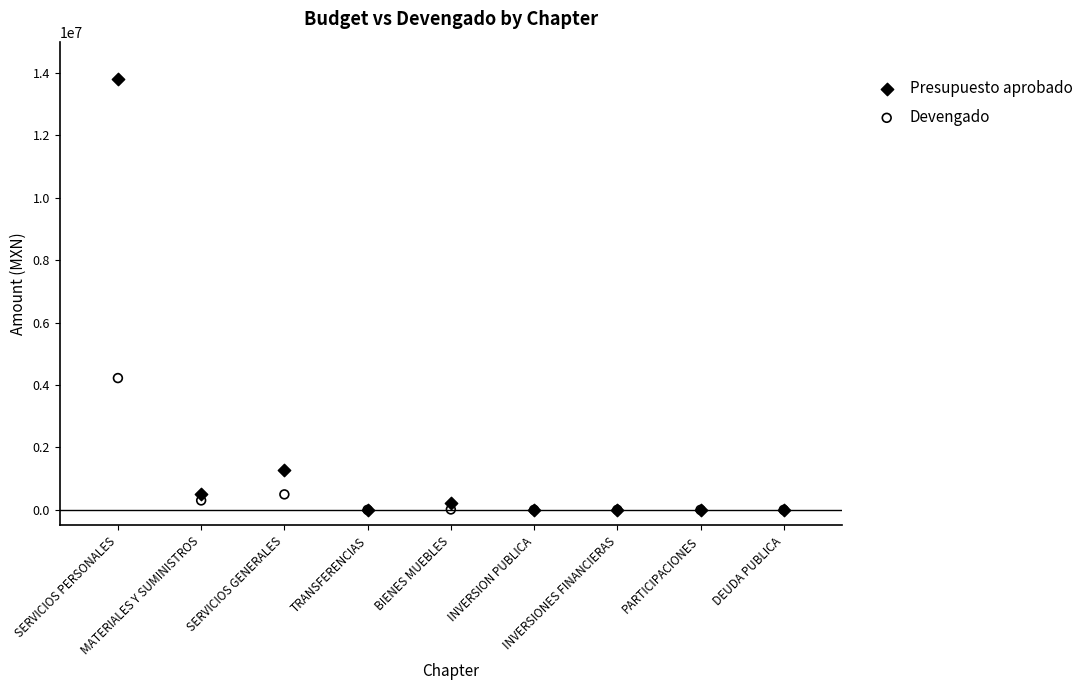

Which series contains the highest Y value?

Presupuesto aprobado